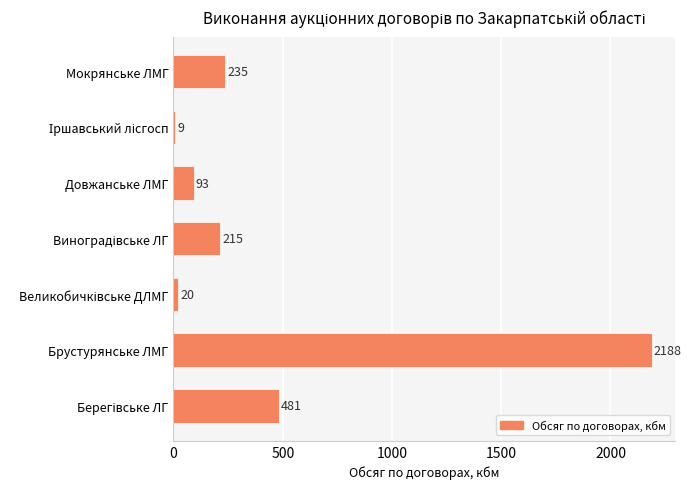

Are the bars horizontal?

Yes